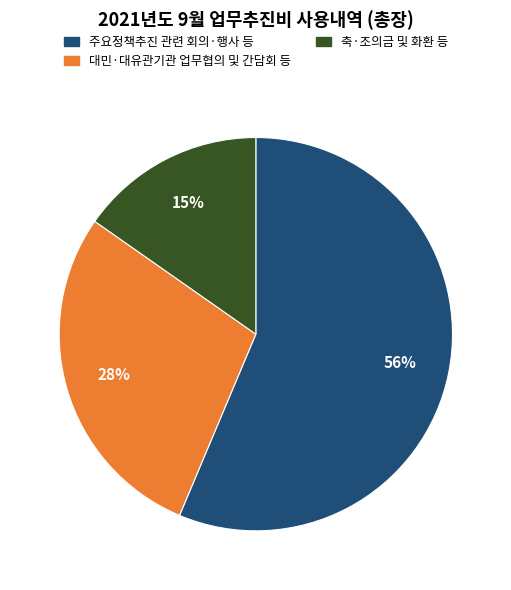

To the nearest percent, what portion does 축·조의금 및 화환 등 represent?

15%